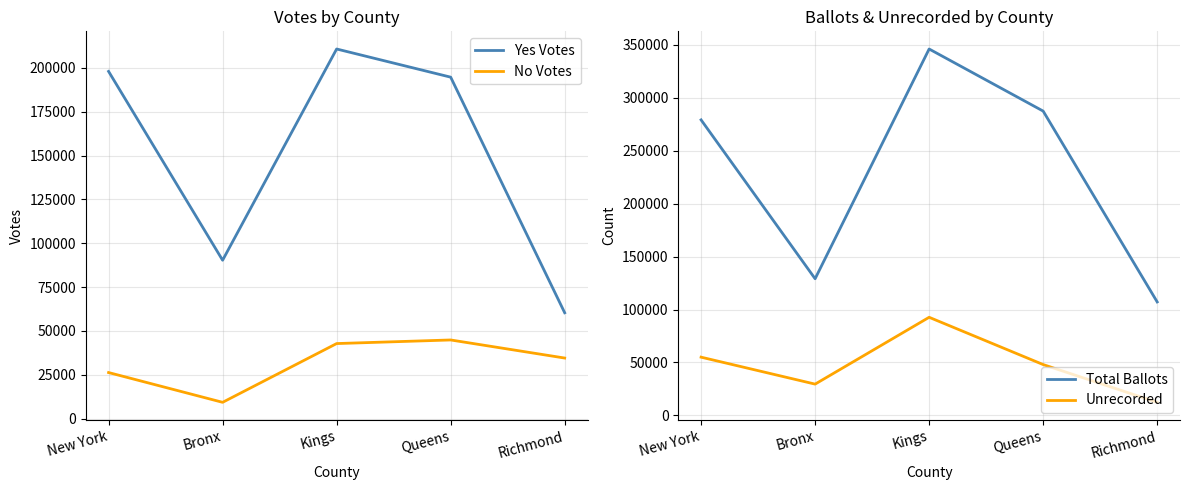

The value of No Votes at Bronx is 9273. True or false?

True